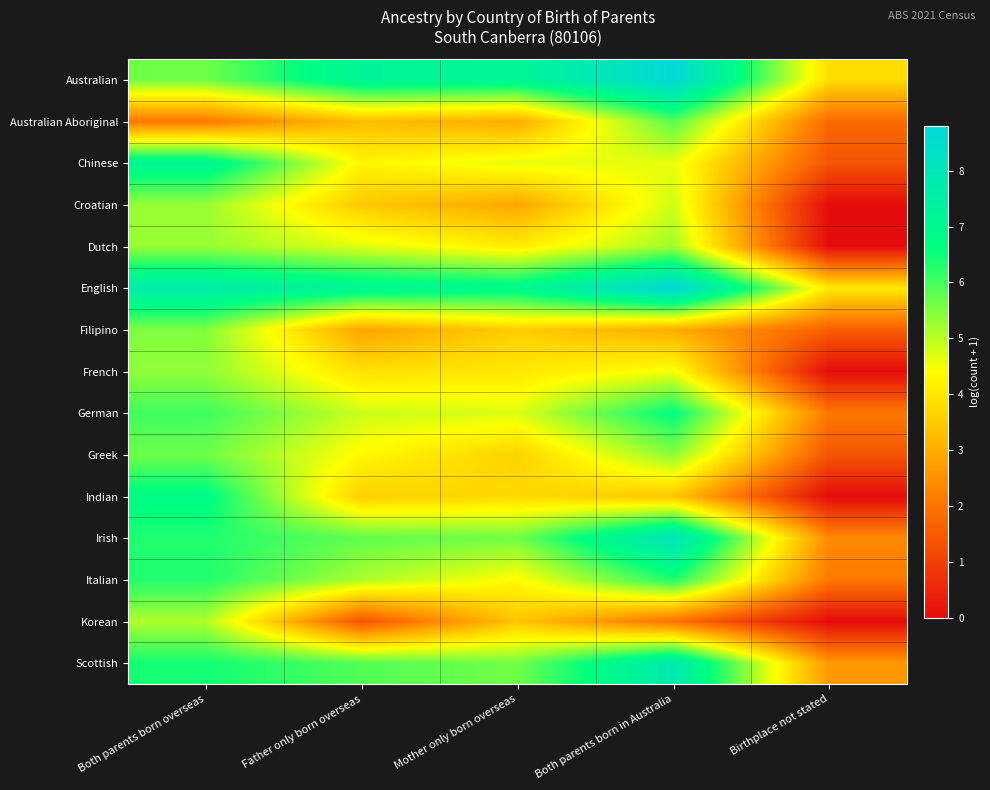

Which series has the largest total across all categories?

English